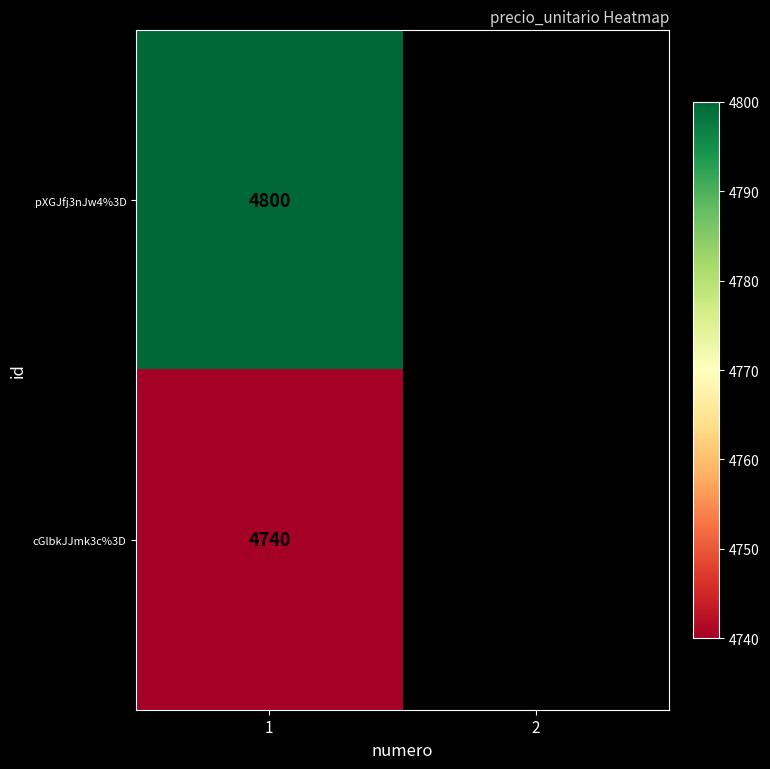

What is the total value across all series at 1?

9540